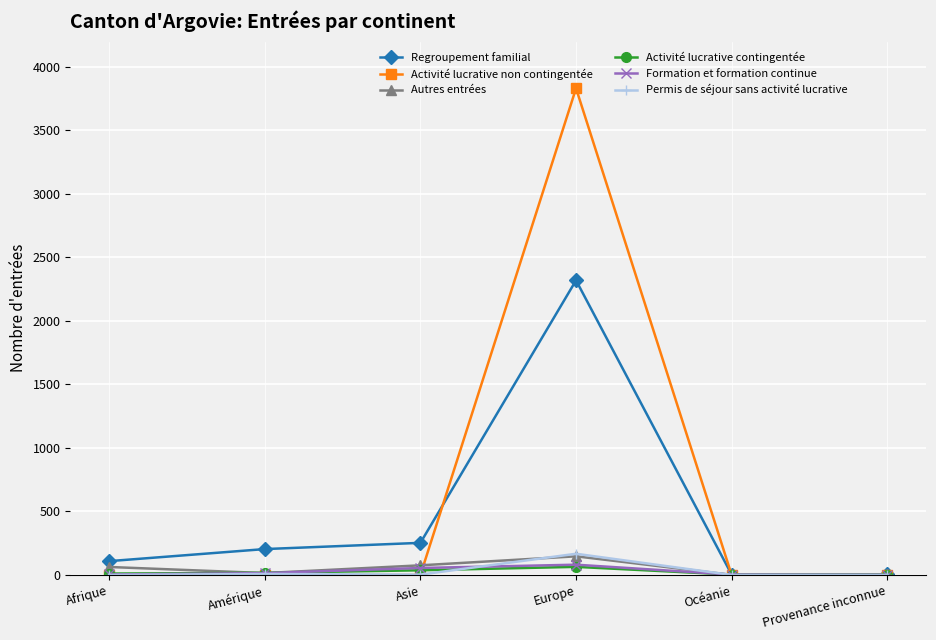

Read the Permis de séjour sans activité lucrative value at Amérique.

8